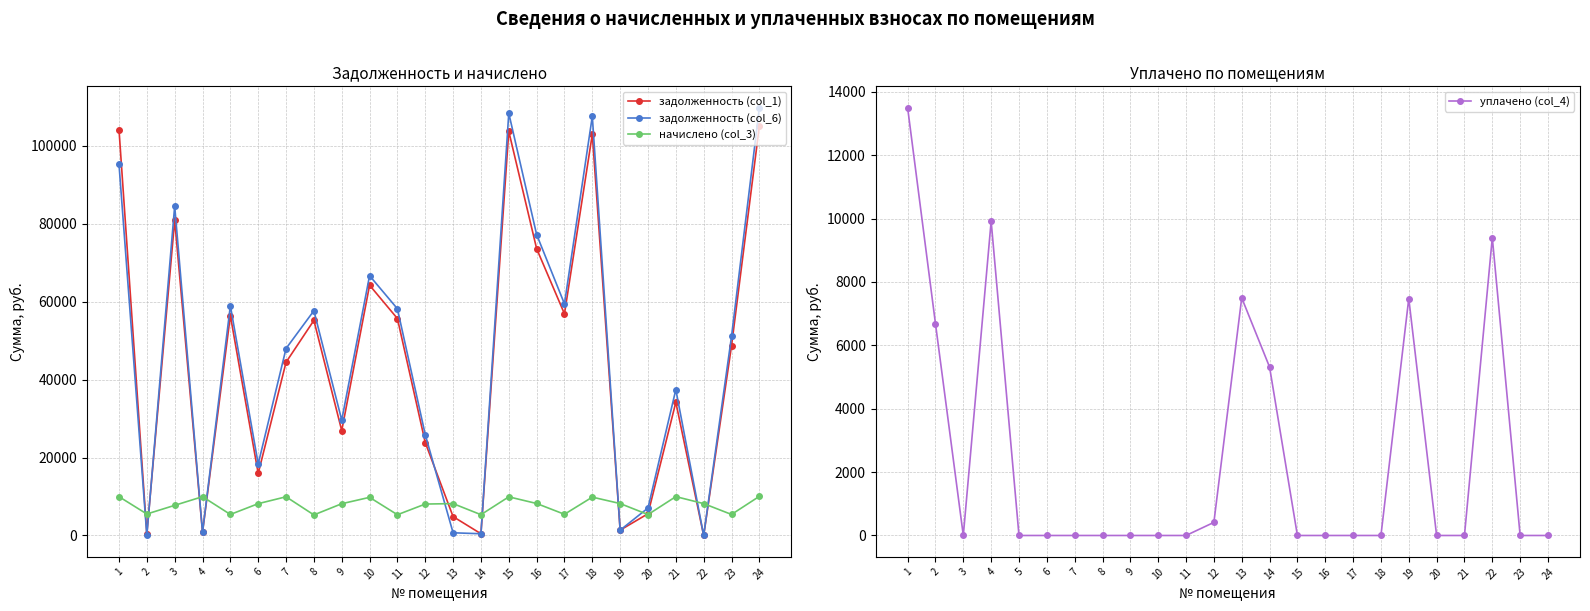

Which series has the largest total across all categories?

задолженность (col_6)